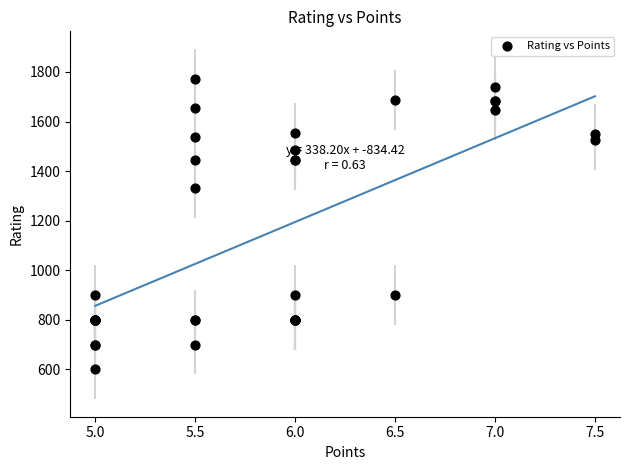

What Y value in the scatter plot is closest to 1186?

1330